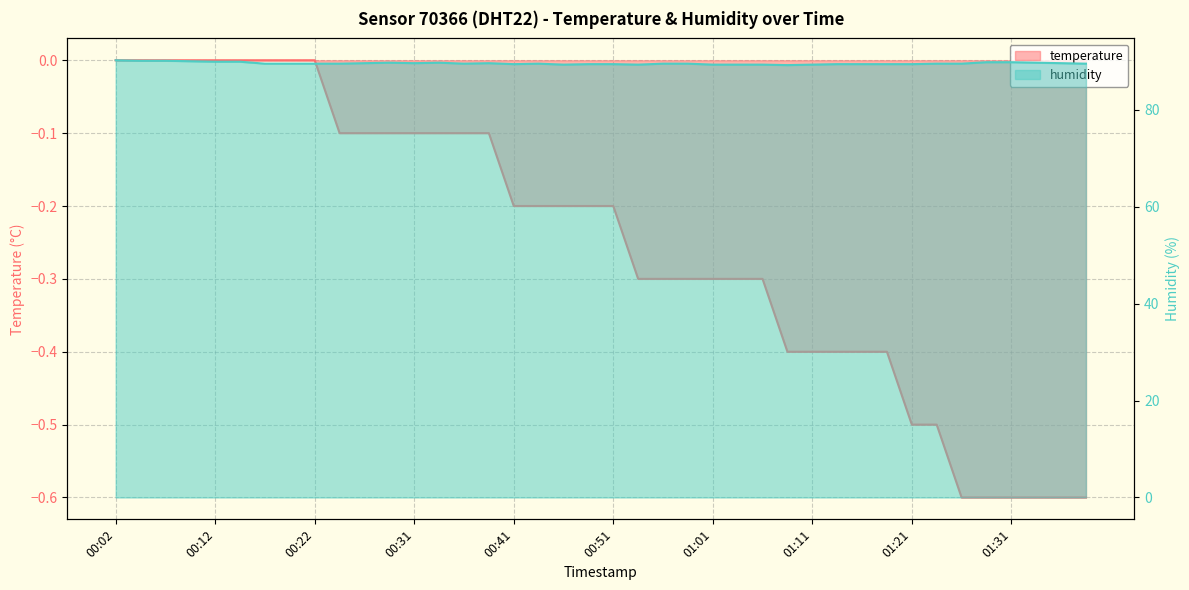

Rank the series at 00:07 from lowest to highest value.

temperature, humidity